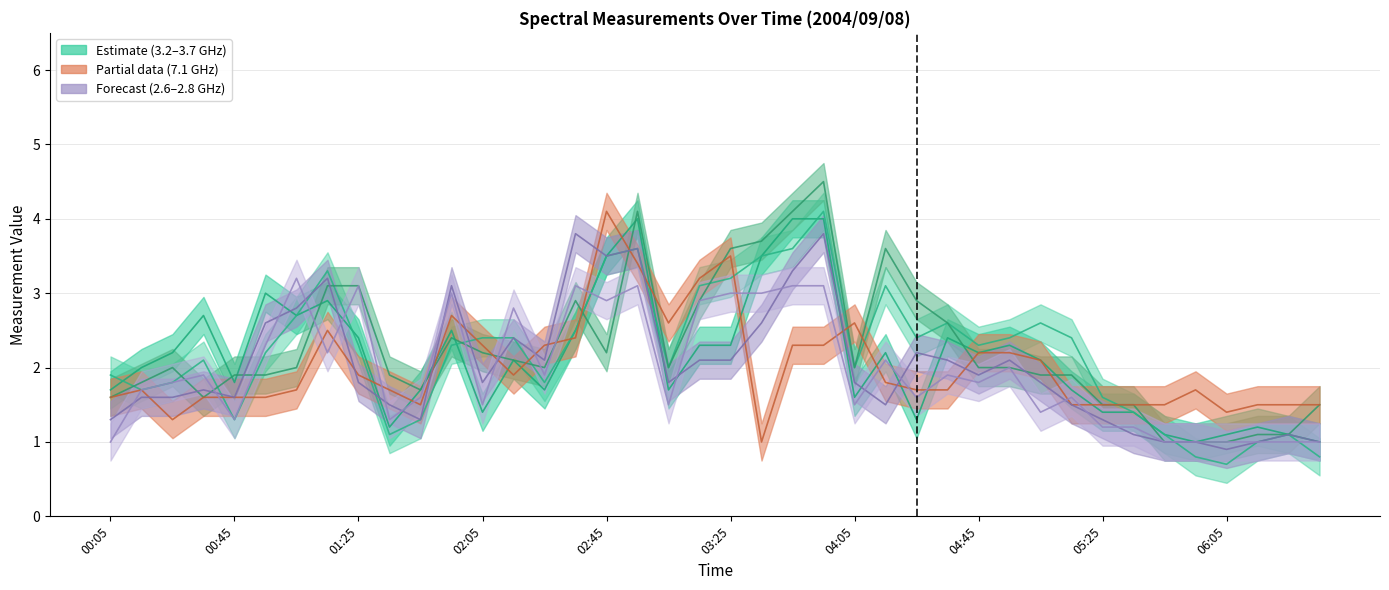

What is the label of the 11th point from the right?

04:55